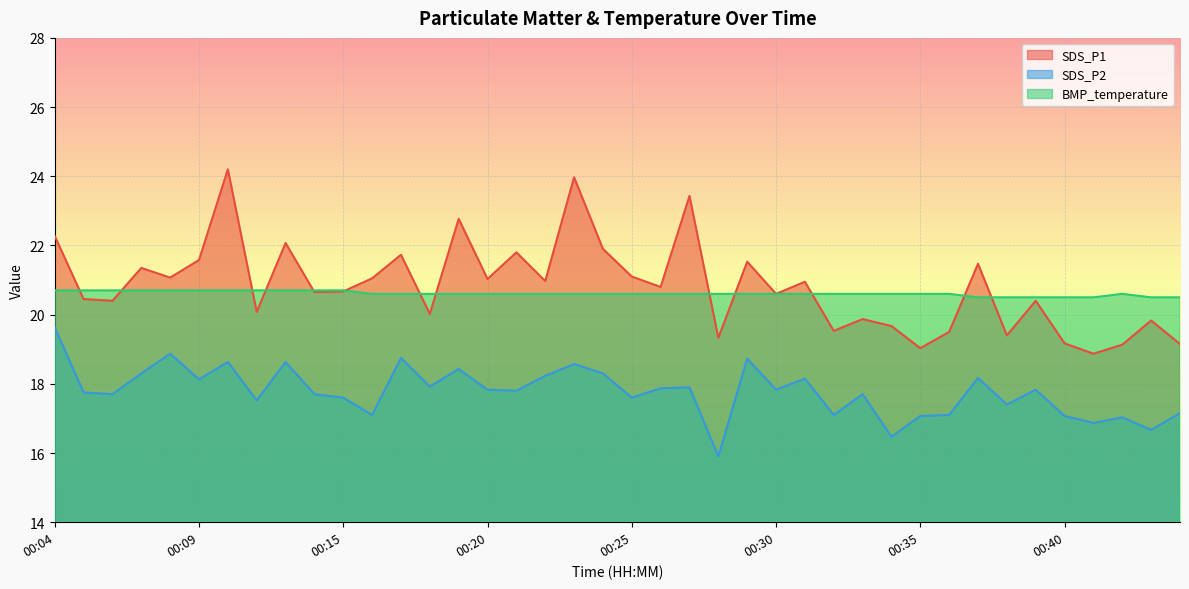

Where is BMP_temperature nearest to the value 20?

00:37